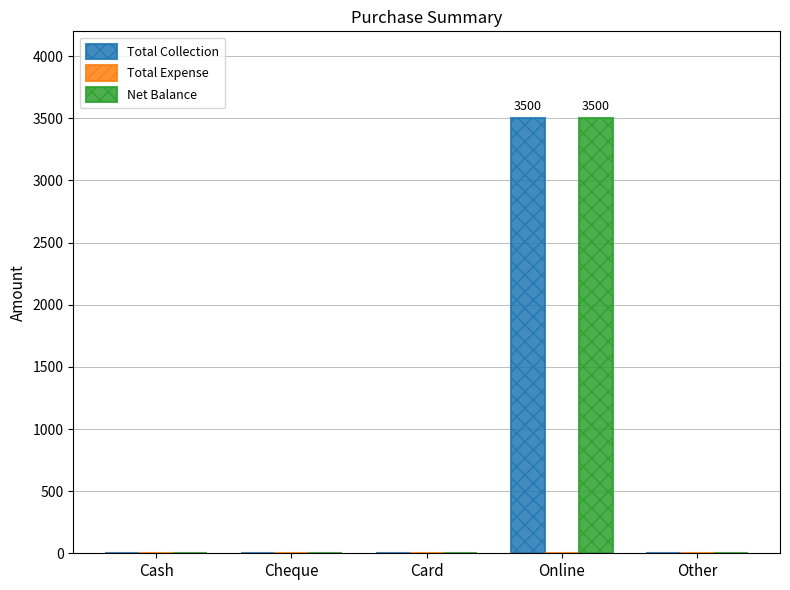

The Net Balance series shows -1216 at Card. True or false?

False